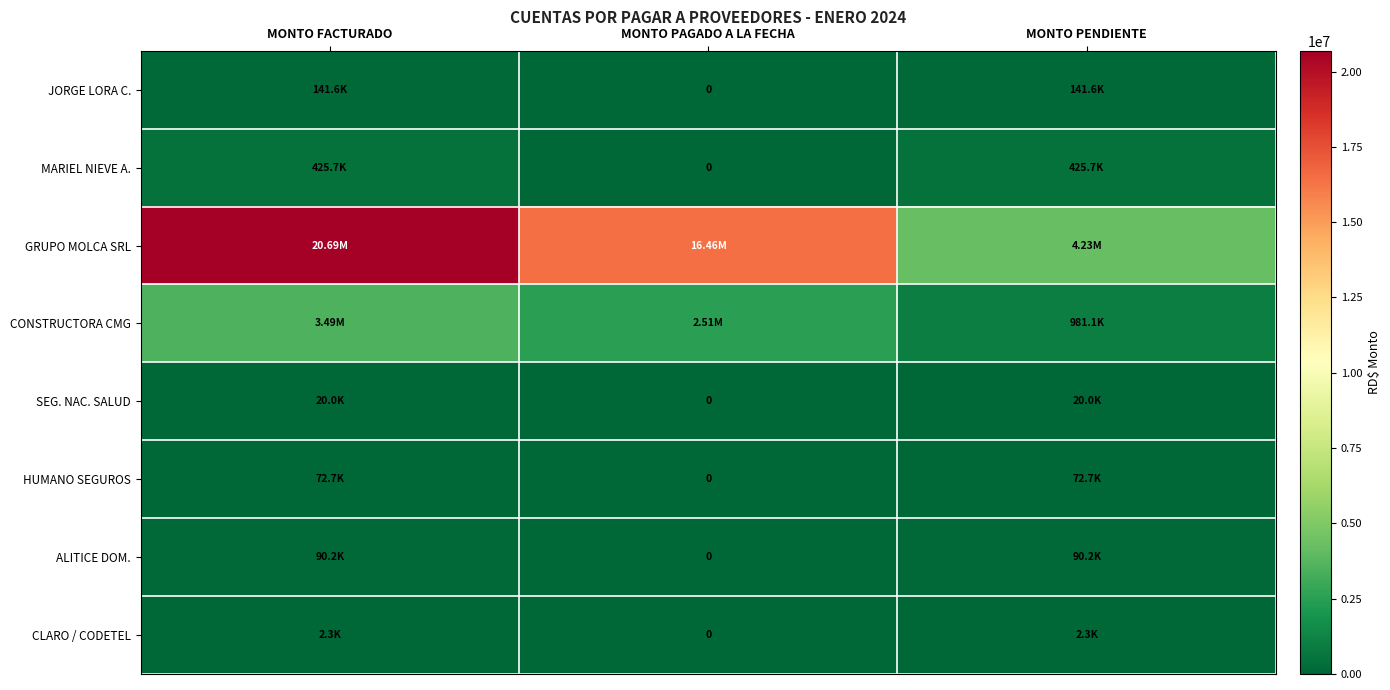

What is the sum of the ALITICE DOM. values at MONTO PAGADO A LA FECHA and MONTO PENDIENTE?

90173.2